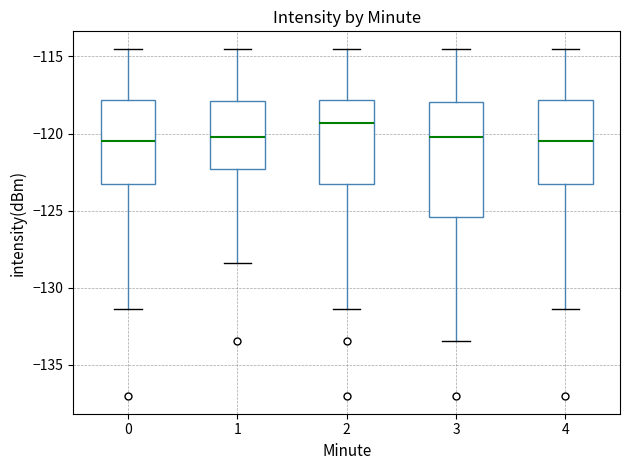

Comparing the boxes themselves (not the whiskers), which one is the tallest?

3